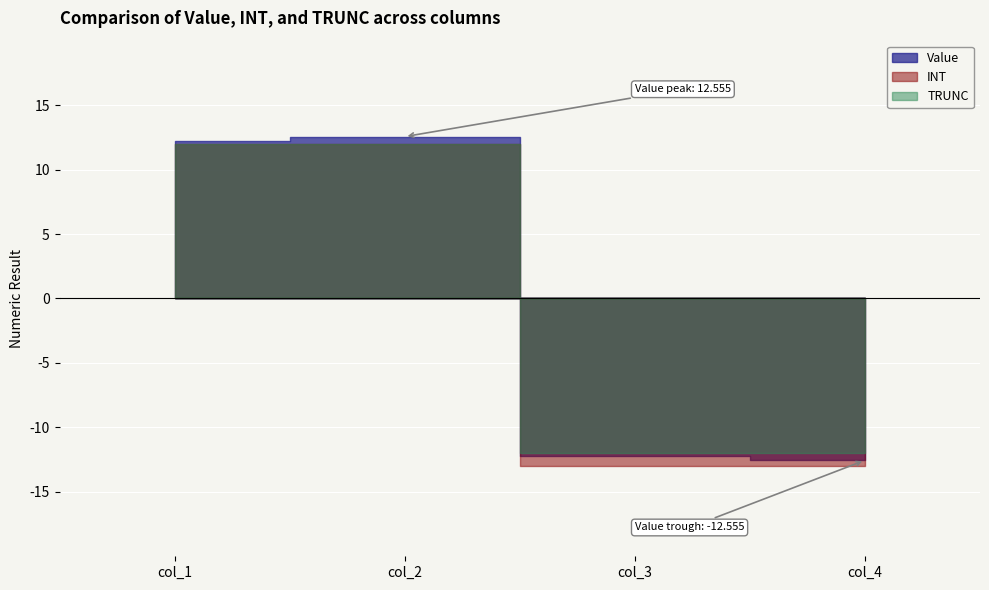

What is the difference between the second highest and minimum values in the Value series?

24.8